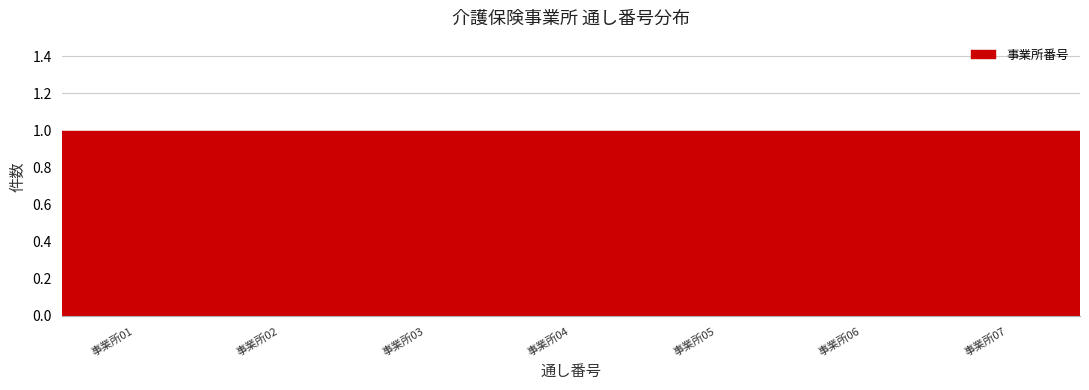

Reading left to right, list every bar in this chart as the range it spans on the x-axis followed by its height. The values are not printed on the chart, so give them approximately, as read against the axis.

0.5 to 1.5: 1
1.5 to 2.5: 1
2.5 to 3.5: 1
3.5 to 4.5: 1
4.5 to 5.5: 1
5.5 to 6.5: 1
6.5 to 7.5: 1